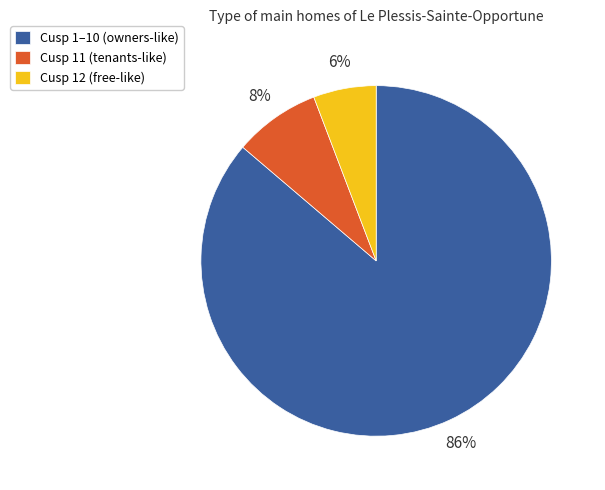

To the nearest percent, what is the difference between the largest and smallest slice percentages?

80%